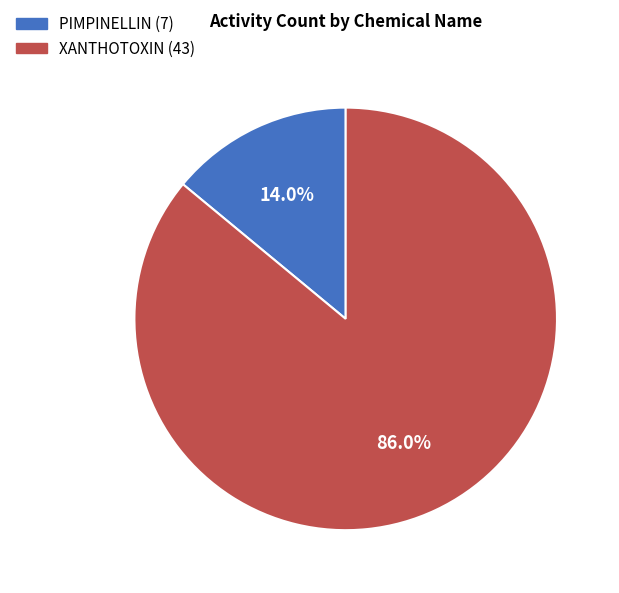

Which category has the biggest portion of the pie?

XANTHOTOXIN